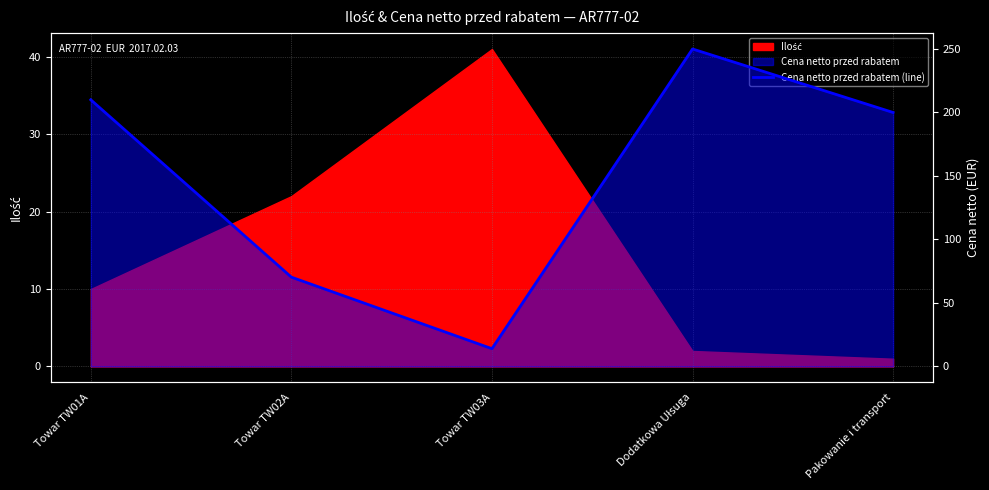

What is the label of the 3rd point from the right?

Towar TW03A